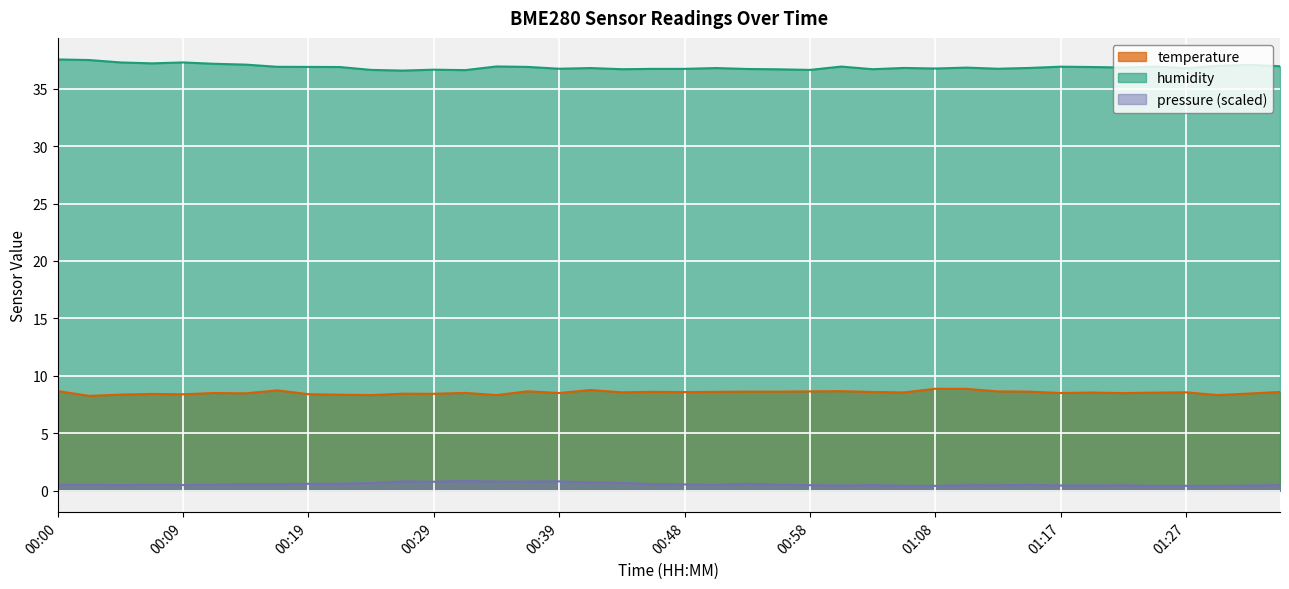

True or false: humidity and temperature intersect in this chart.

False